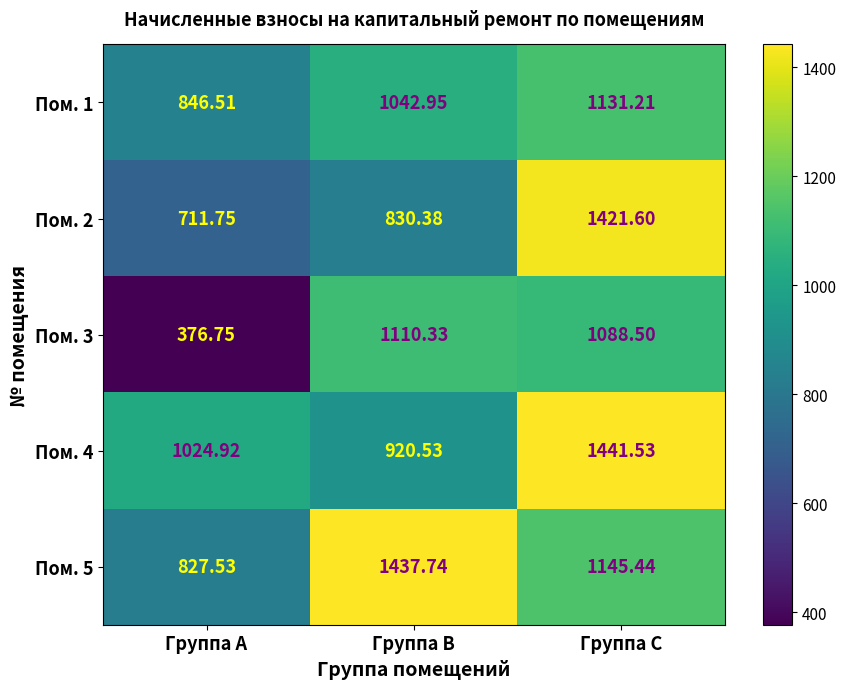

Where does the Пом. 5 series first go above 1145?

Группа B